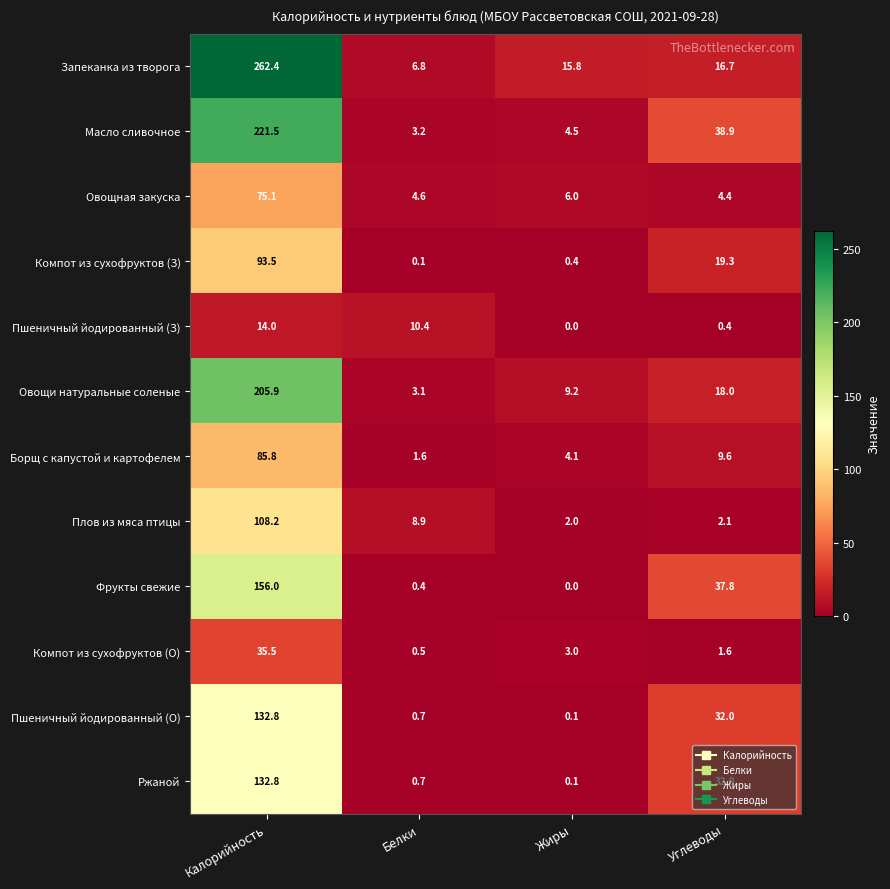

Where does the Плов из мяса птицы series first go above 8?

Калорийность